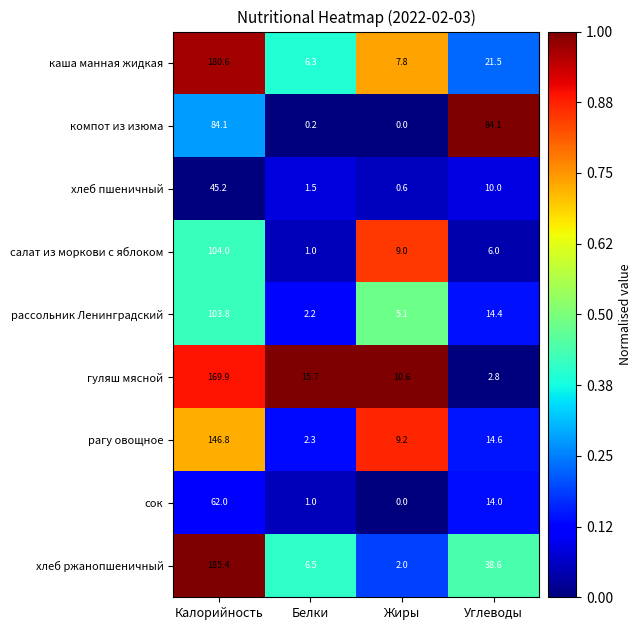

Which category has the lowest value across all series?

Жиры